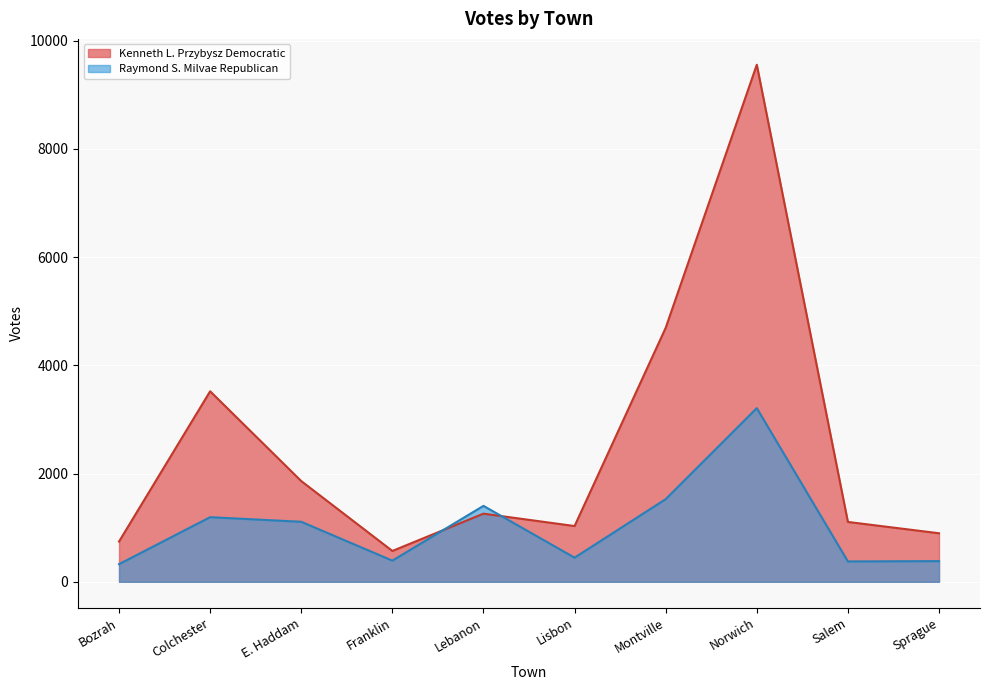

The Raymond S. Milvae Republican series shows 573 at Montville. True or false?

False